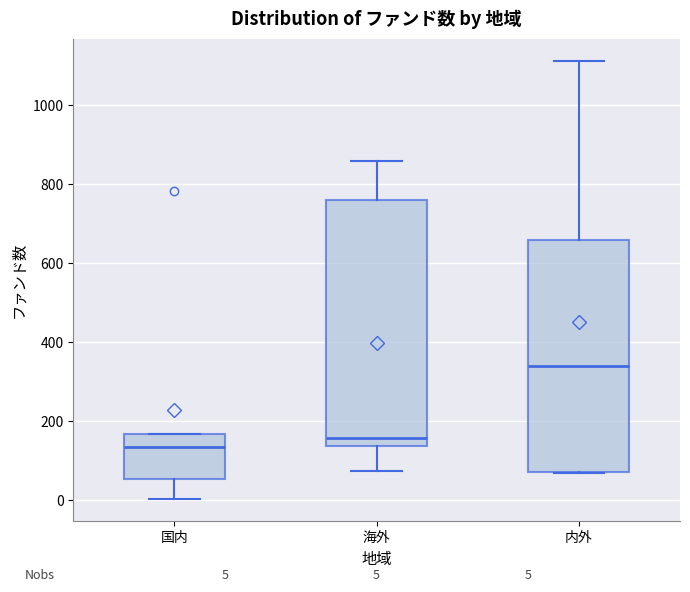

Comparing the boxes themselves (not the whiskers), which one is the tallest?

海外